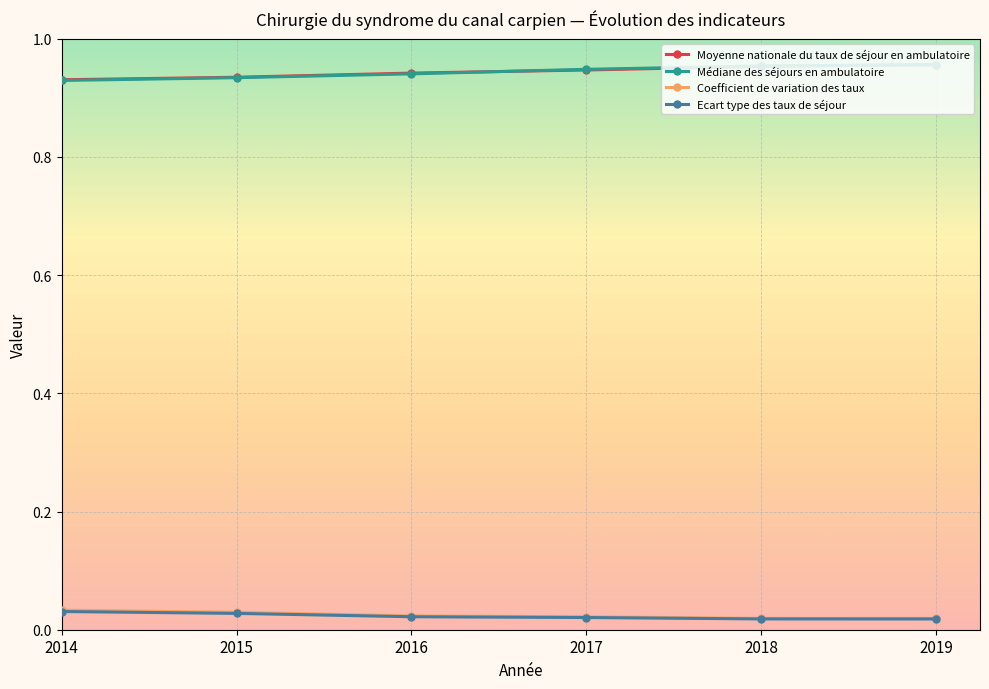

True or false: Ecart type des taux de séjour and Moyenne nationale du taux de séjour en ambulatoire intersect in this chart.

False